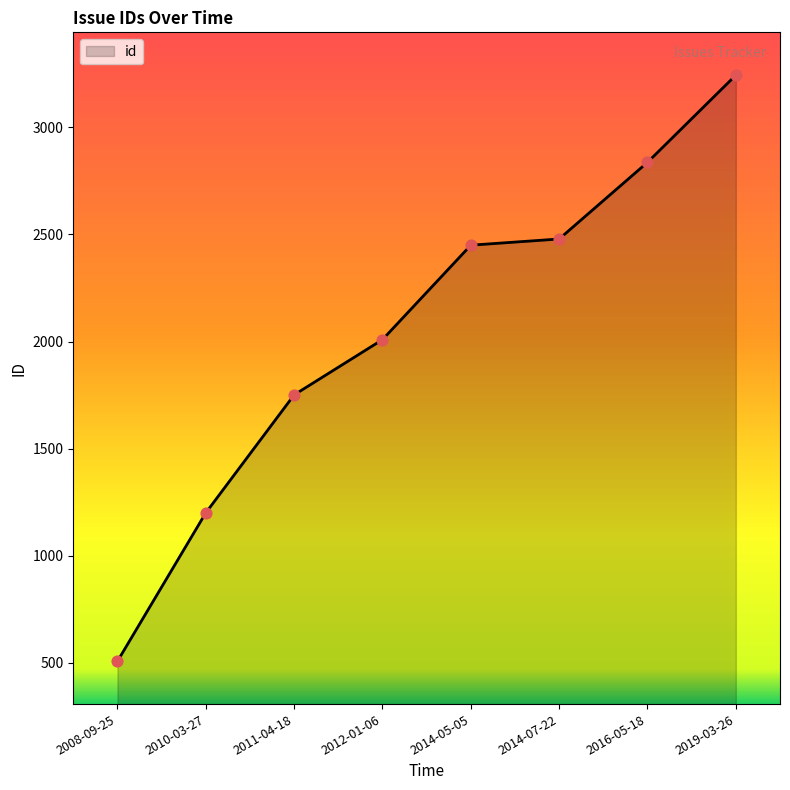

What is the ratio of the value at 2011-04-18 to the value at 2019-03-26?

0.5